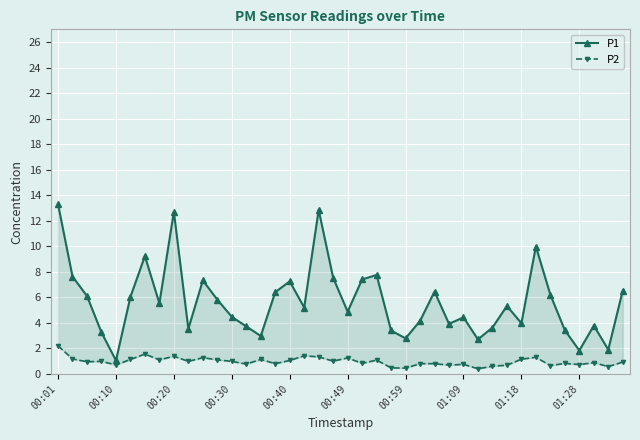

Reading left to right, list all the values displayed in this chart.

P1: 13.3	7.6	6.1	3.2	1.1	6.0	9.2	5.5	12.7	3.5	7.3	5.8	4.5	3.7	3.0	6.4	7.2	5.2	12.8	7.5	4.9	7.4	7.8	3.4	2.8	4.2	6.5	3.9	4.4	2.7	3.6	5.3	4.0	10.0	6.2	3.4	1.8	3.8	1.9	6.5
P2: 2.2	1.2	0.9	1.0	0.7	1.1	1.6	1.1	1.4	1.0	1.3	1.1	1.0	0.8	1.1	0.8	1.1	1.4	1.3	1.0	1.2	0.8	1.1	0.5	0.5	0.8	0.8	0.7	0.8	0.4	0.6	0.7	1.1	1.3	0.7	0.8	0.7	0.9	0.6	0.9